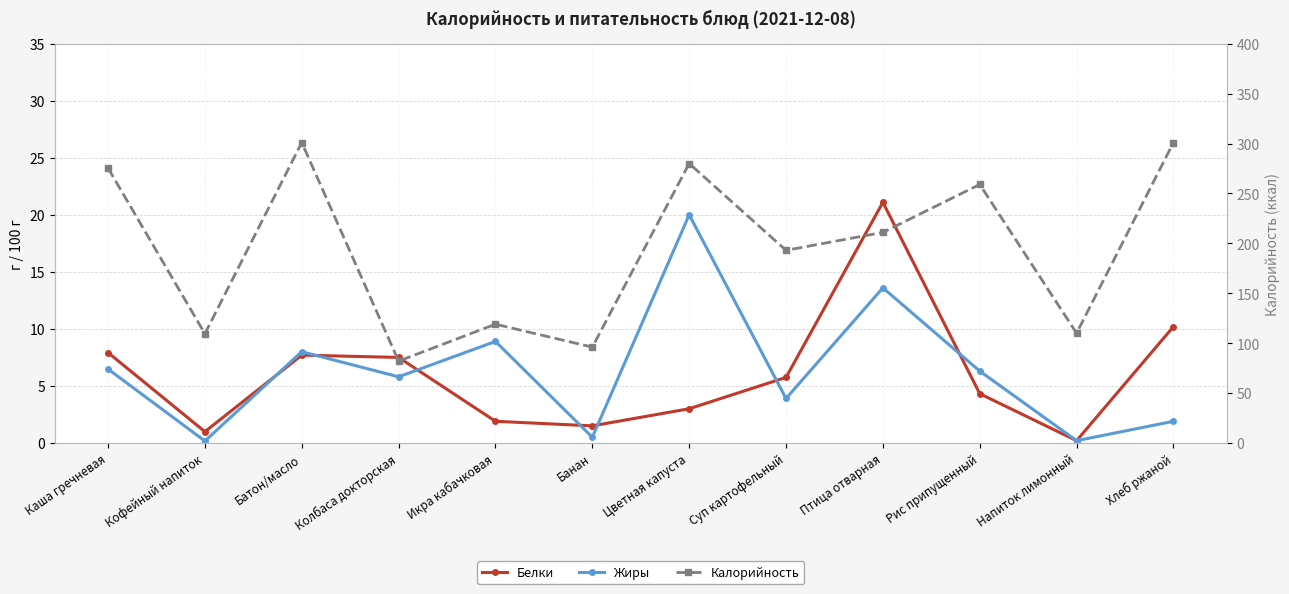

Which series has the widest spread of values?

Калорийность